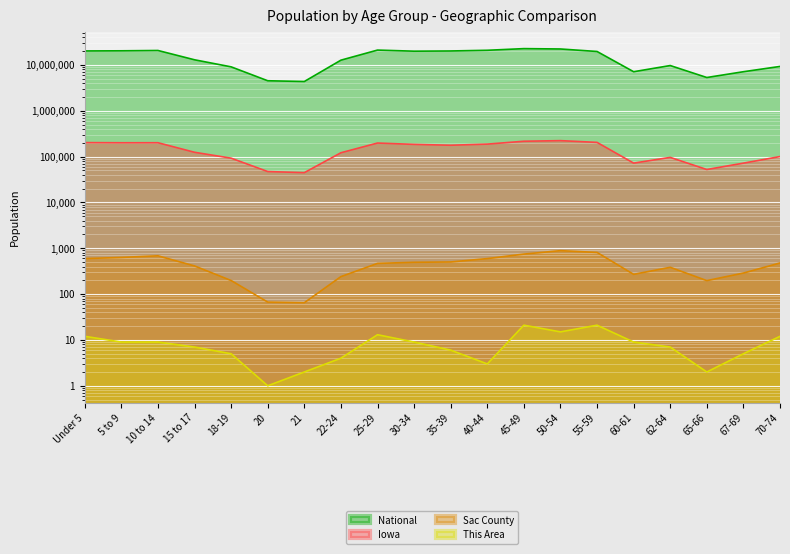

How many series are shown in this chart?

4